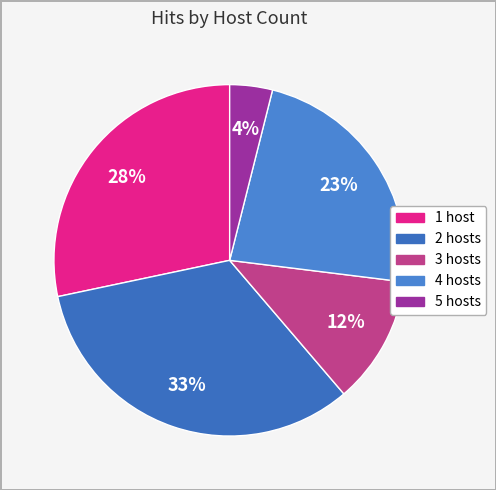

How many segments does this pie chart have?

5